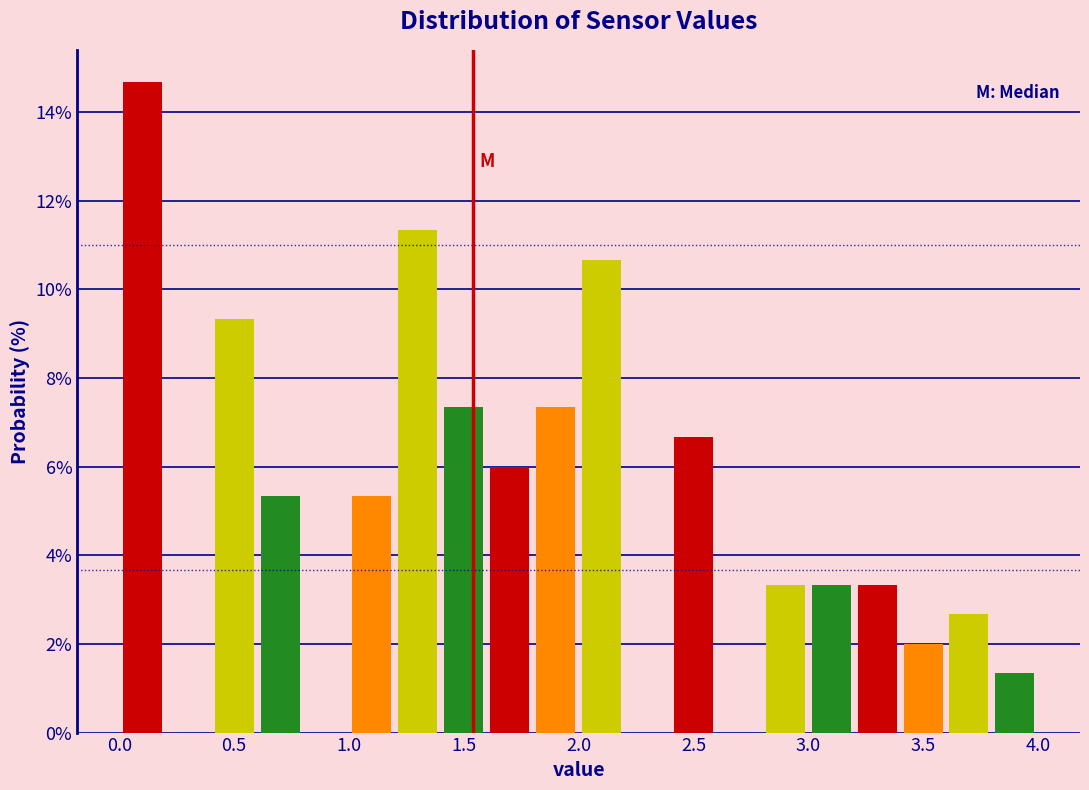

Reading left to right, transcribe this chart: for each bar, give the range it covers on the x-axis and its height. The values are not printed on the chart, so give them approximately, as read against the axis.

0.0 to 0.2: 14.6
0.2 to 0.4: 0
0.4 to 0.6: 9.4
0.6 to 0.8: 5.4
0.8 to 1.0: 0
1.0 to 1.2: 5.4
1.2 to 1.4: 11.4
1.4 to 1.6: 7.4
1.6 to 1.8: 6.0
1.8 to 2.0: 7.4
2.0 to 2.2: 10.6
2.2 to 2.4: 0
2.4 to 2.6: 6.6
2.6 to 2.8: 0
2.8 to 3.0: 3.4
3.0 to 3.2: 3.4
3.2 to 3.4: 3.4
3.4 to 3.6: 2.0
3.6 to 3.8: 2.6
3.8 to 4.0: 1.4